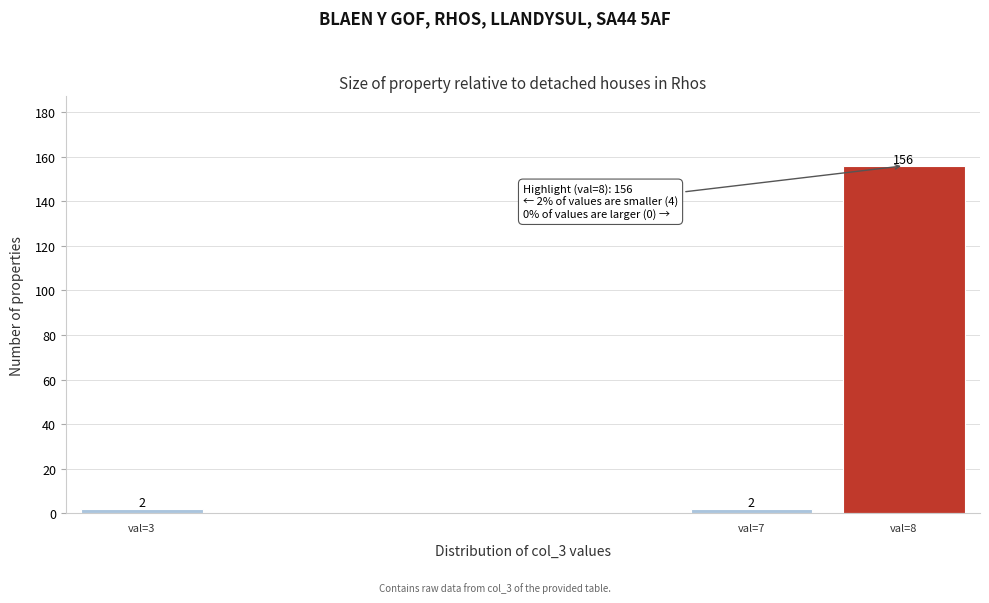

Reading left to right, transcribe all the data shown in this chart.

val=3=2	val=7=2	val=8=156